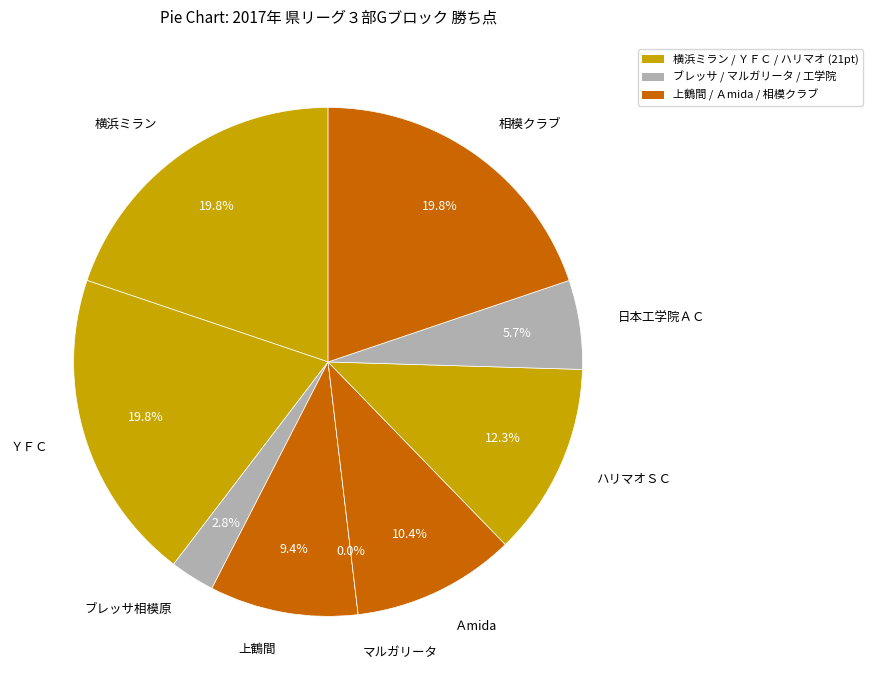

Count the number of slices in the pie.

9